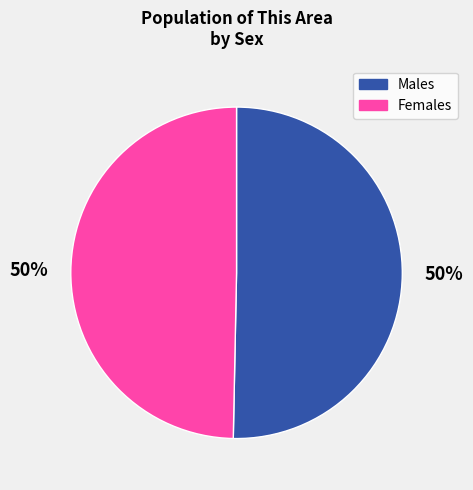

To the nearest percent, what is the average slice percentage?

50%